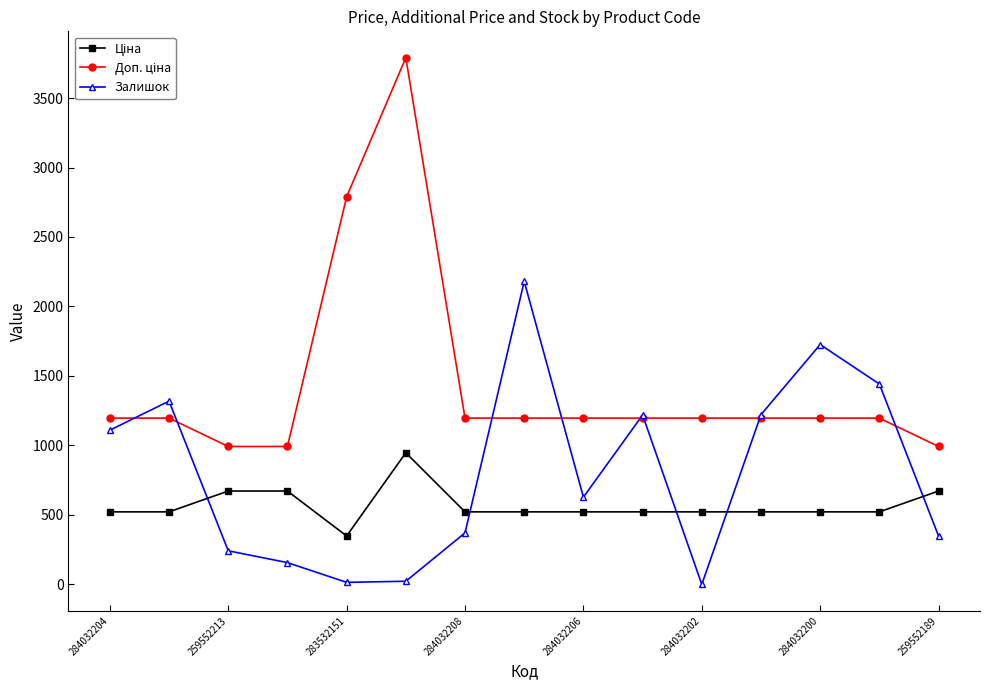

How many interior local peaks does the Залишок series have?

4